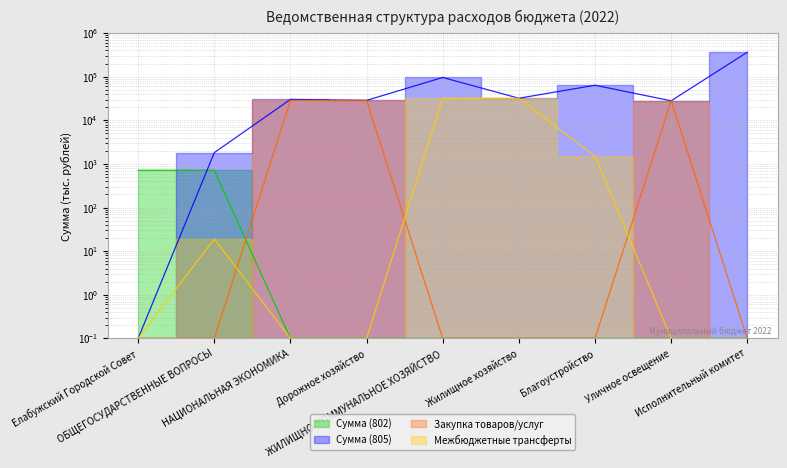

What is the value of the Закупка товаров/услуг point at the 6th from the left?

0.1